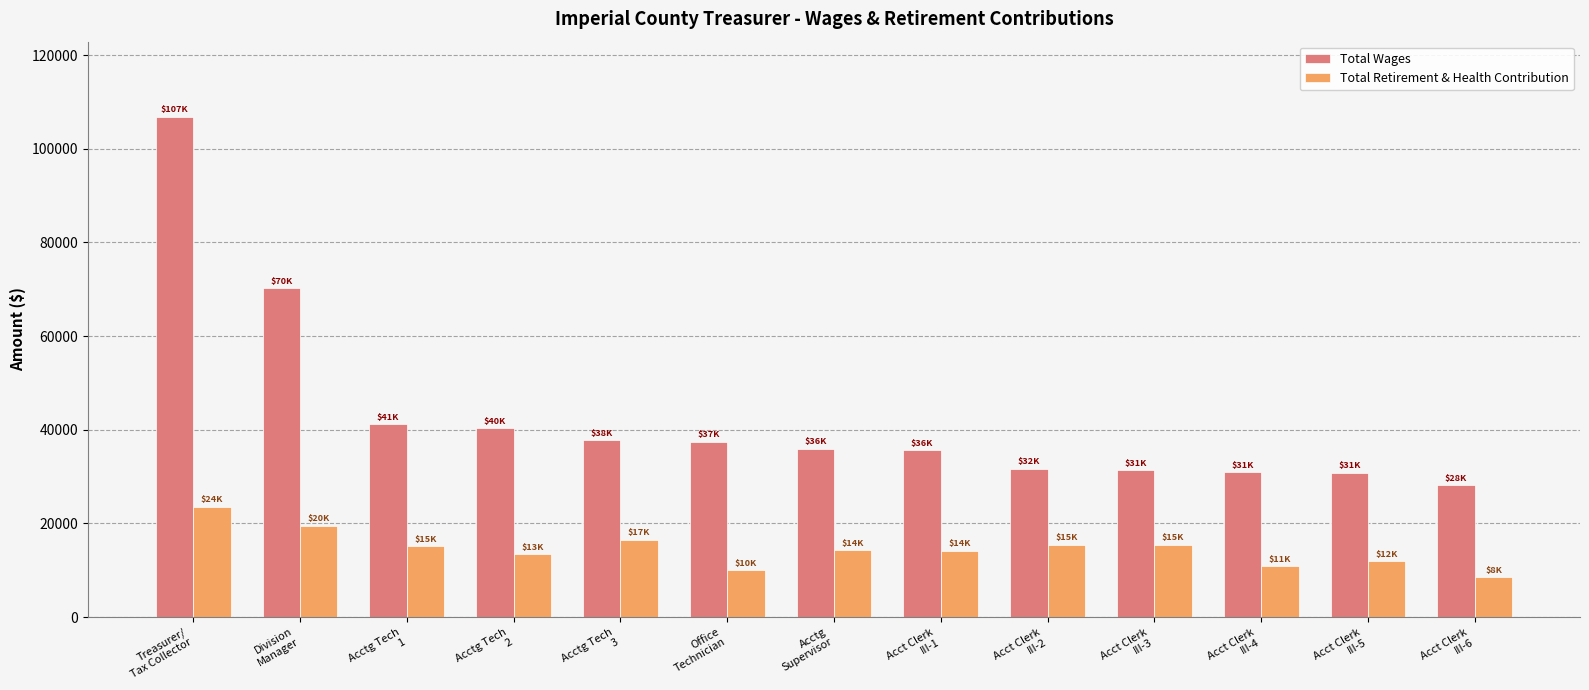

What is the value of the Total Wages bar at the 6th from the left?

37485